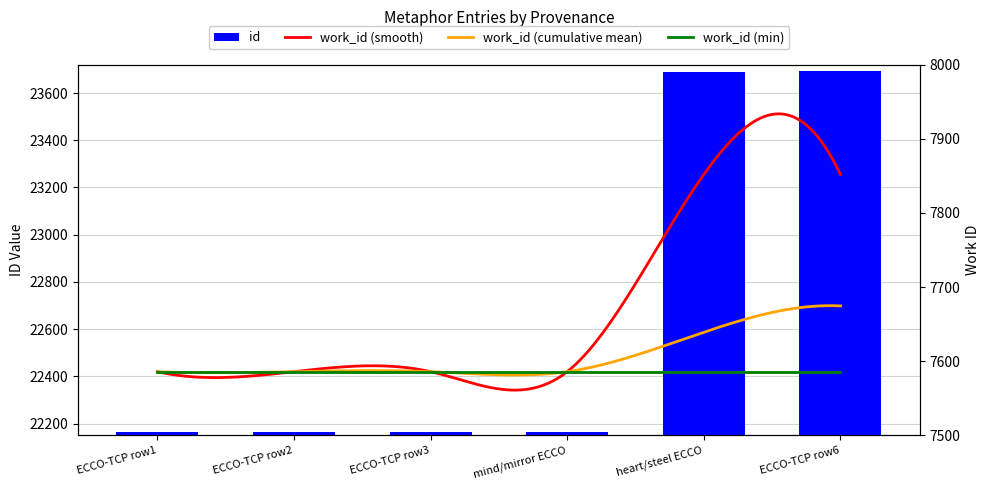

What is the difference between the maximum and minimum values?

1529